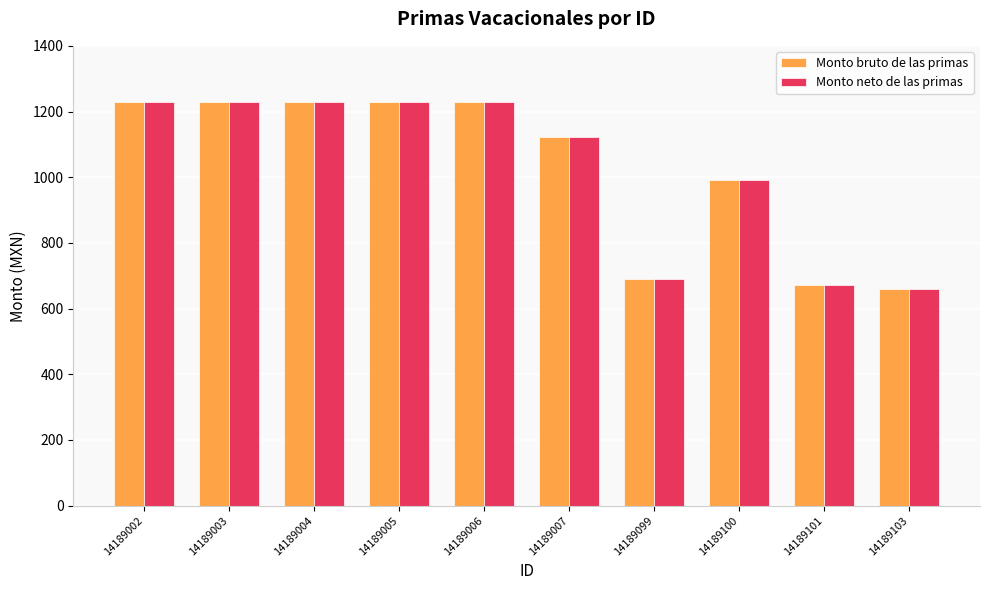

What is the difference between the second highest and minimum values in the Monto neto de las primas series?

569.5